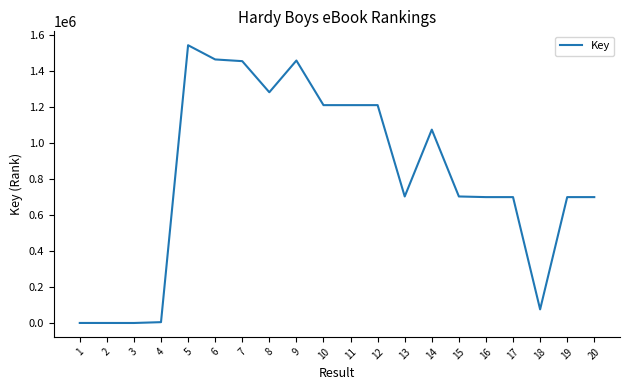

What is the greatest value displayed?

1541732